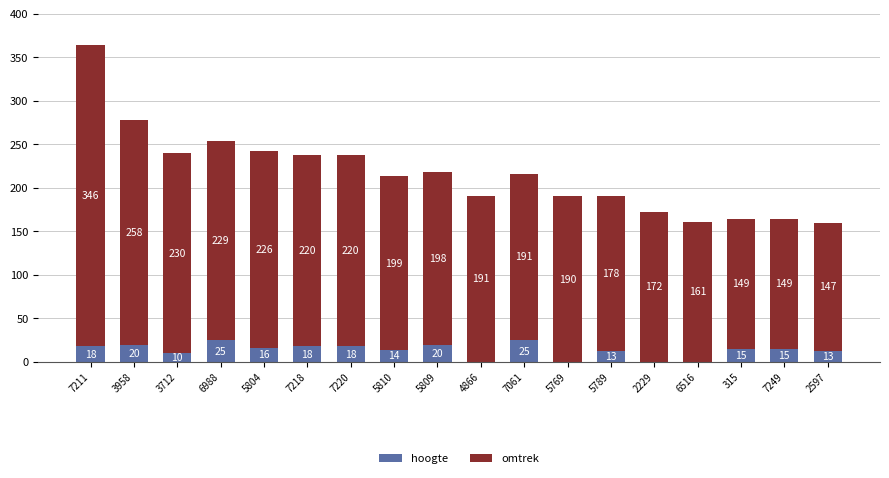

What is the sum of the hoogte values at 7249 and 4866?

15